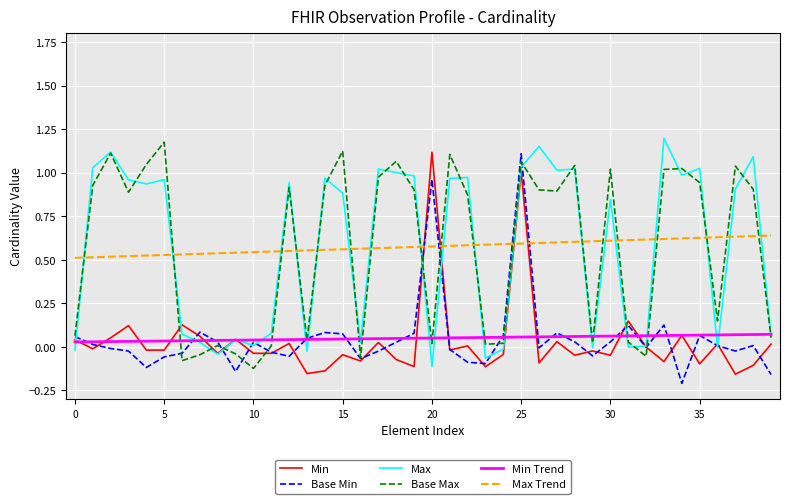

How many lines are shown in the chart?

6